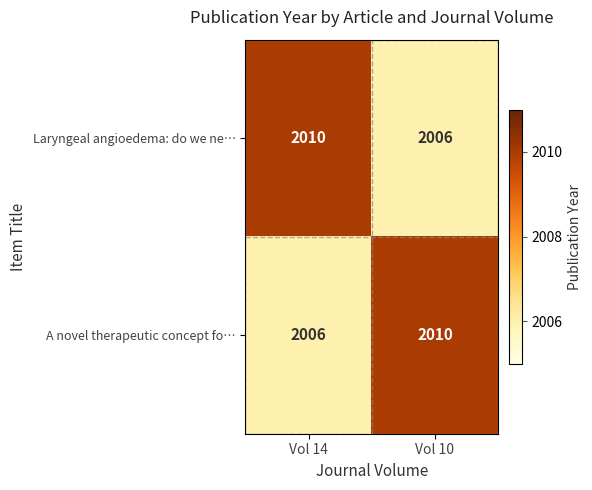

What is the sum of the A novel therapeutic concept fo… values at Vol 14 and Vol 10?

4016